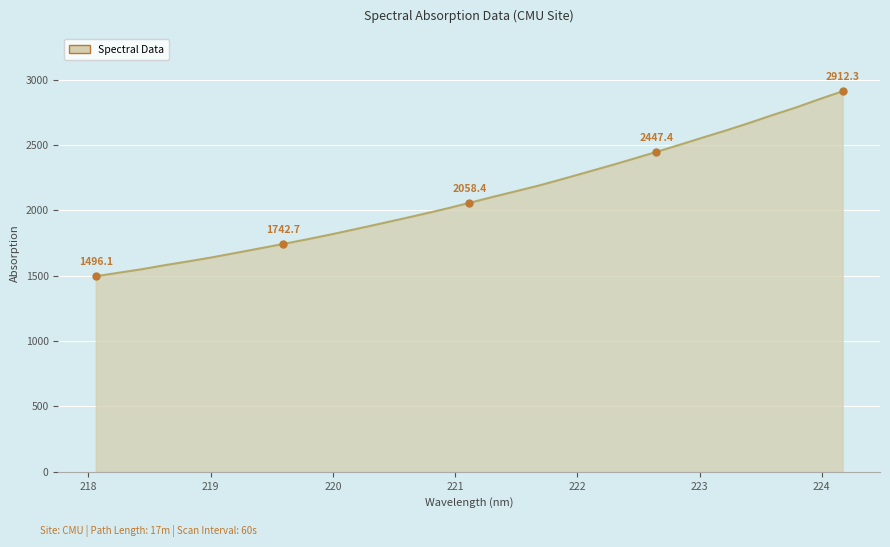

What is the greatest value displayed?

2912.3